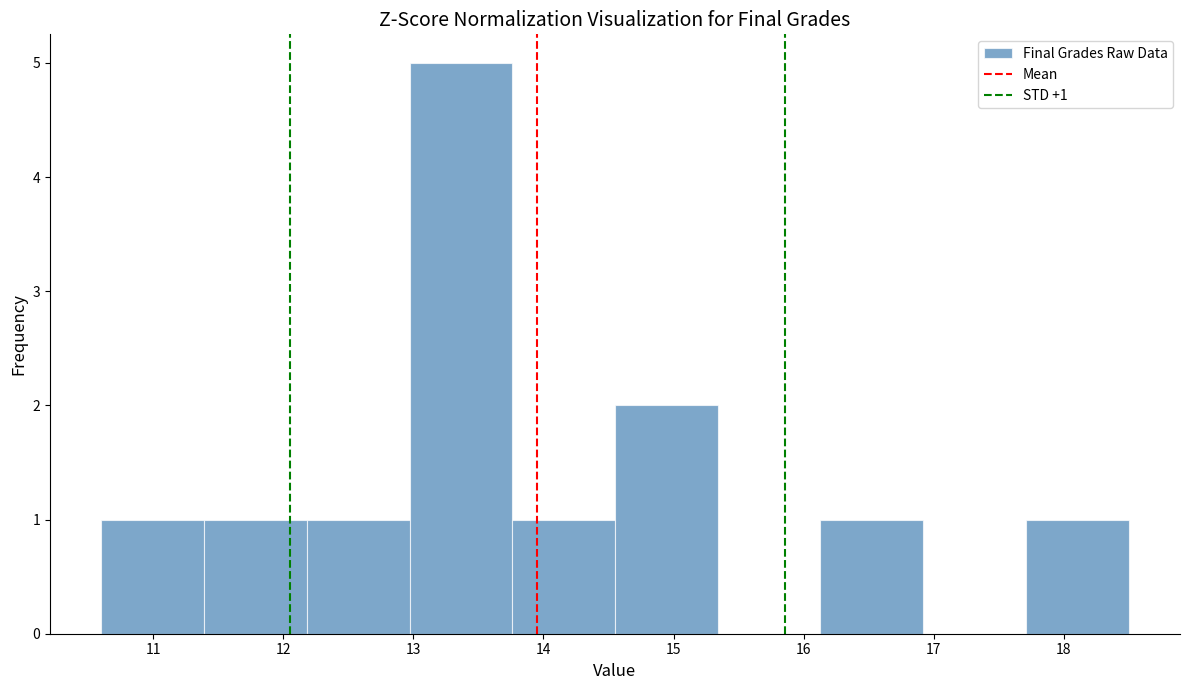

Over which range of the x-axis is the bar tallest?

12.97 to 13.76